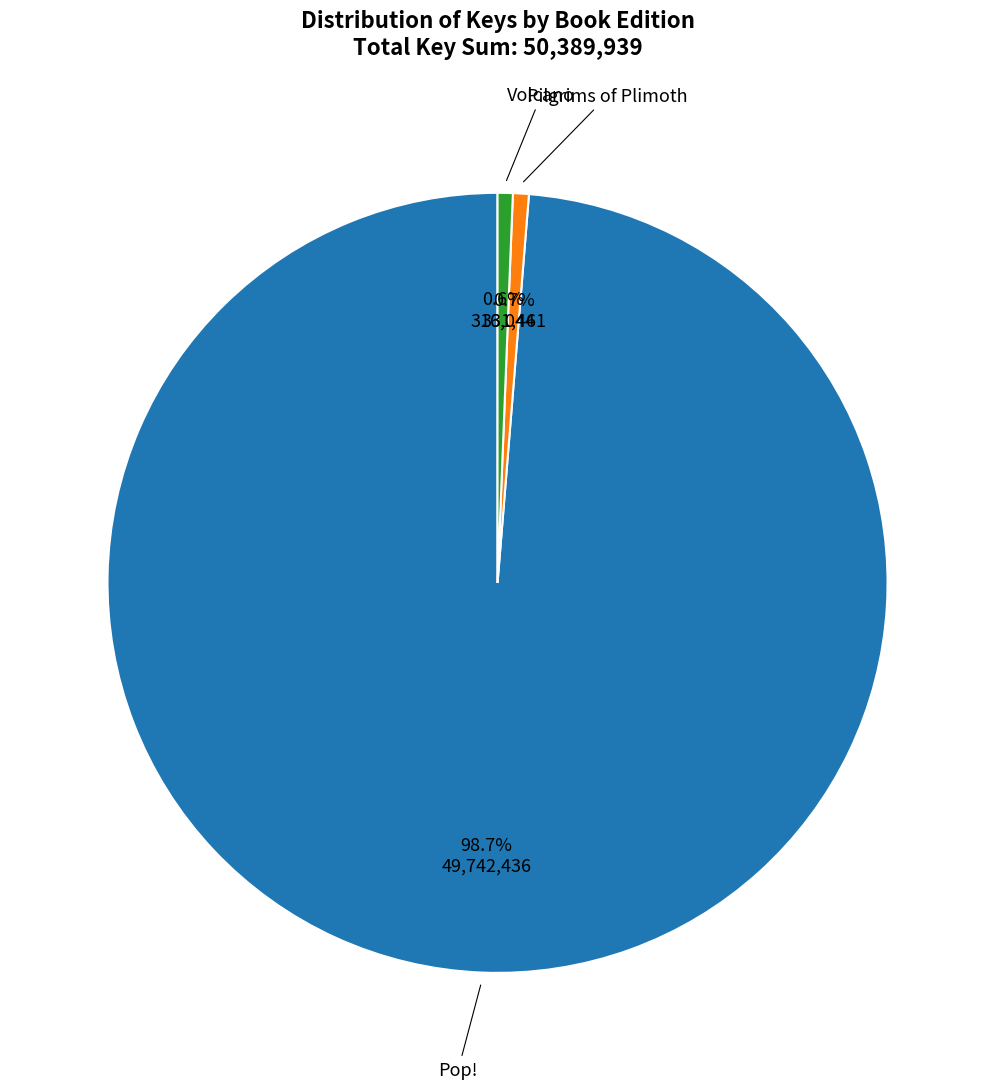

Does any single category account for the majority?

Yes